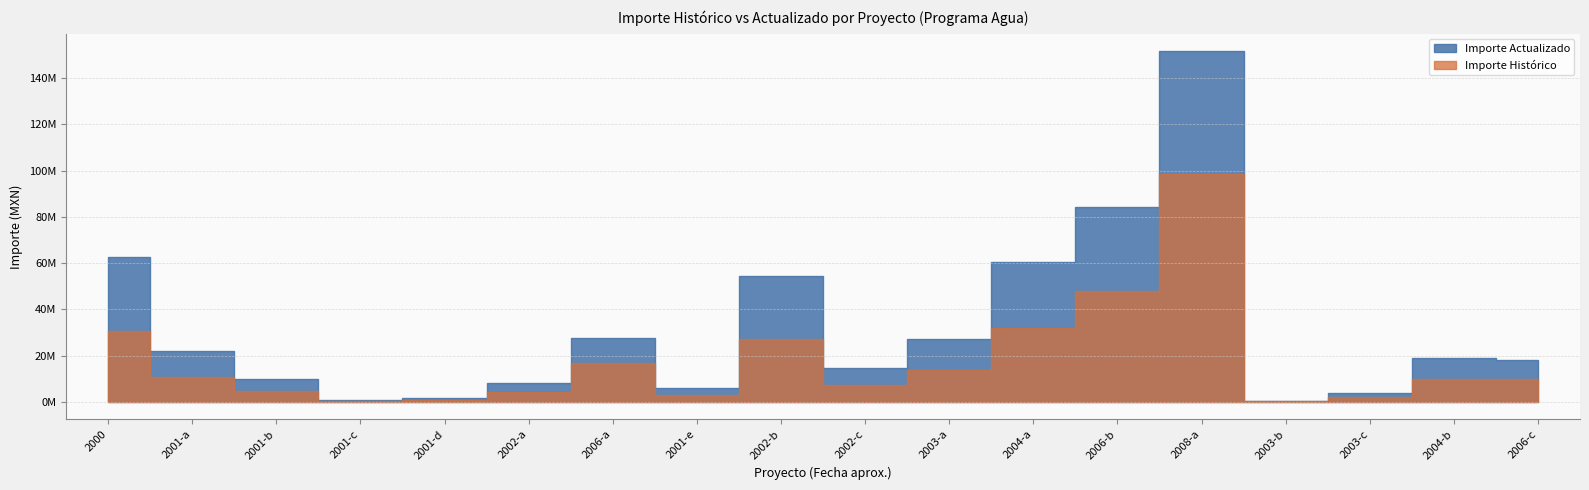

True or false: Importe Actualizado and Importe Histórico cross at least once.

False